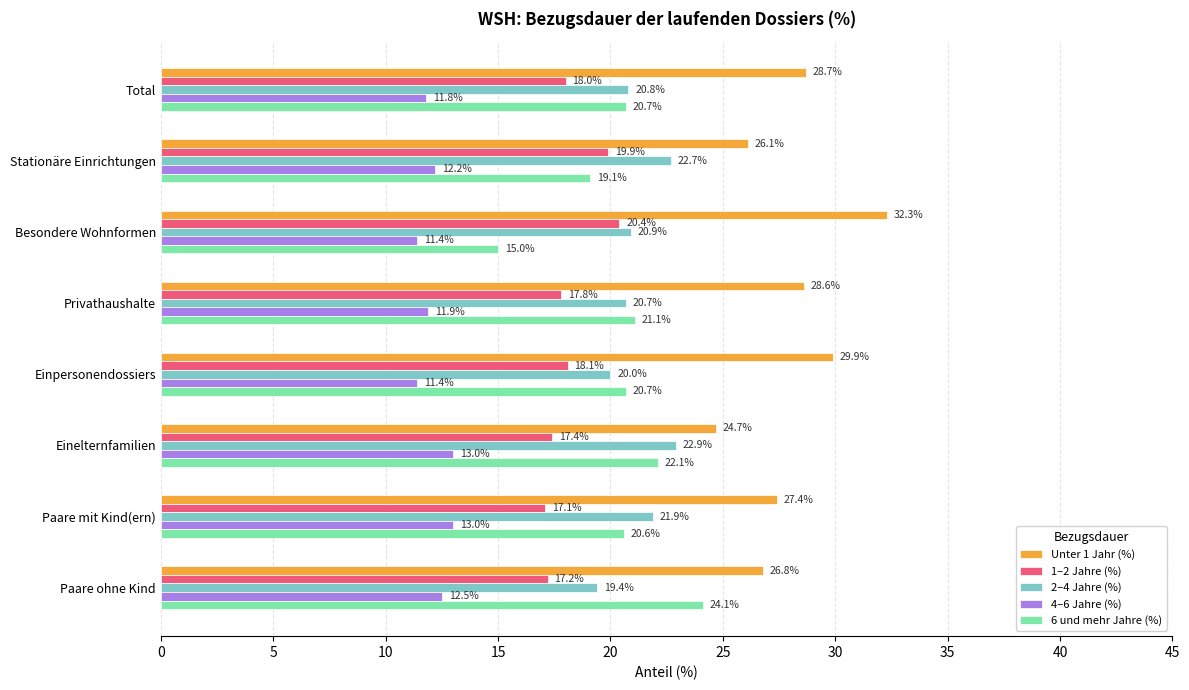

Is it true that Unter 1 Jahr (%) equals 18.4 at Einpersonendossiers?

False